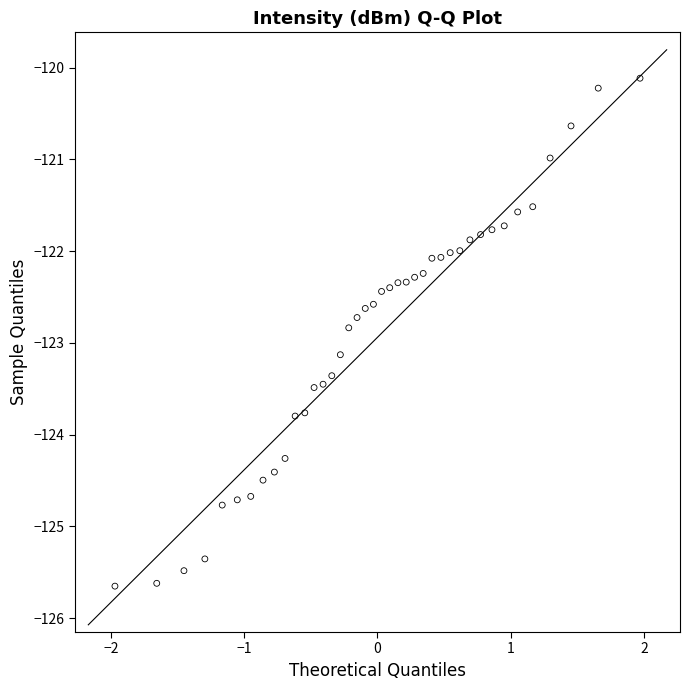

What is the range of X values (max minus min)?

3.9